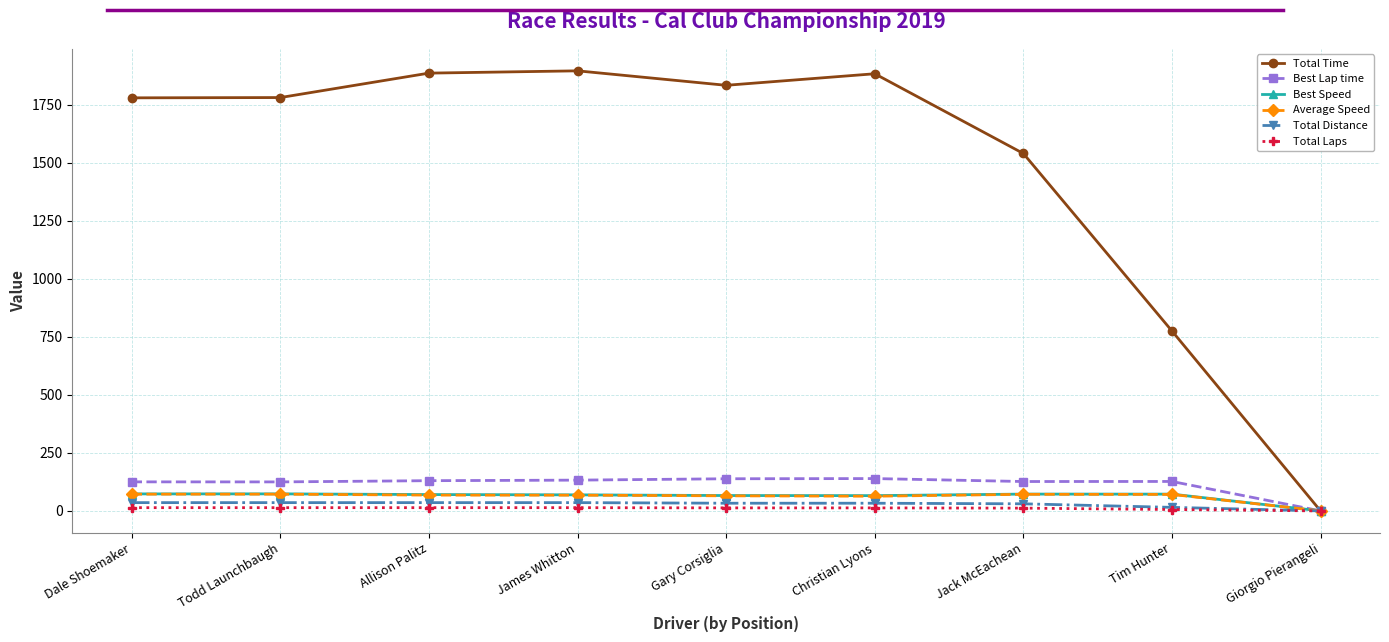

Which series has the widest spread of values?

Total Time